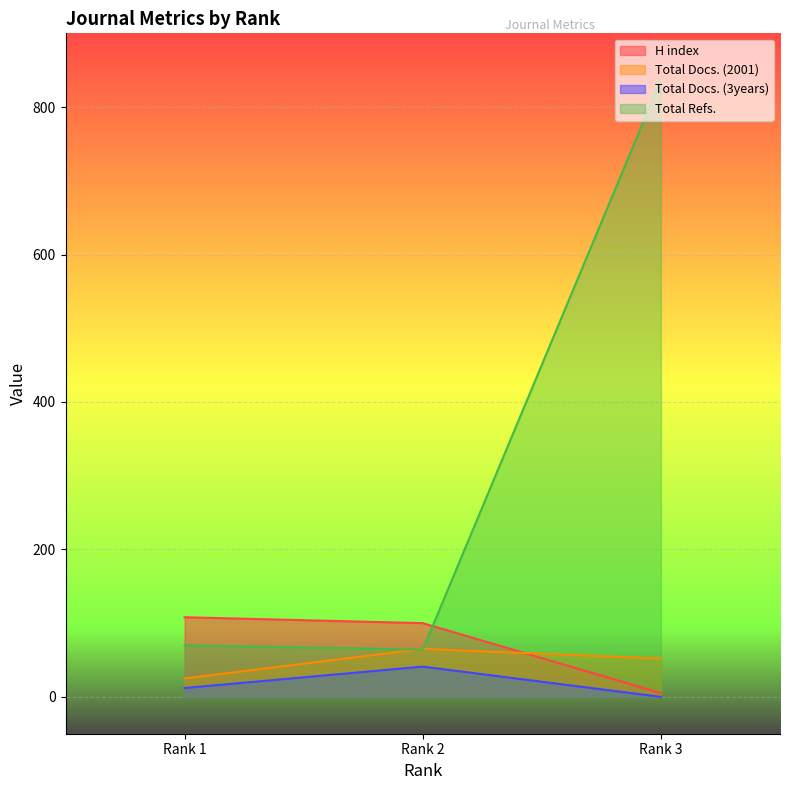

Rank the categories by Total Docs. (2001) value from highest to lowest.

Rank 2, Rank 3, Rank 1